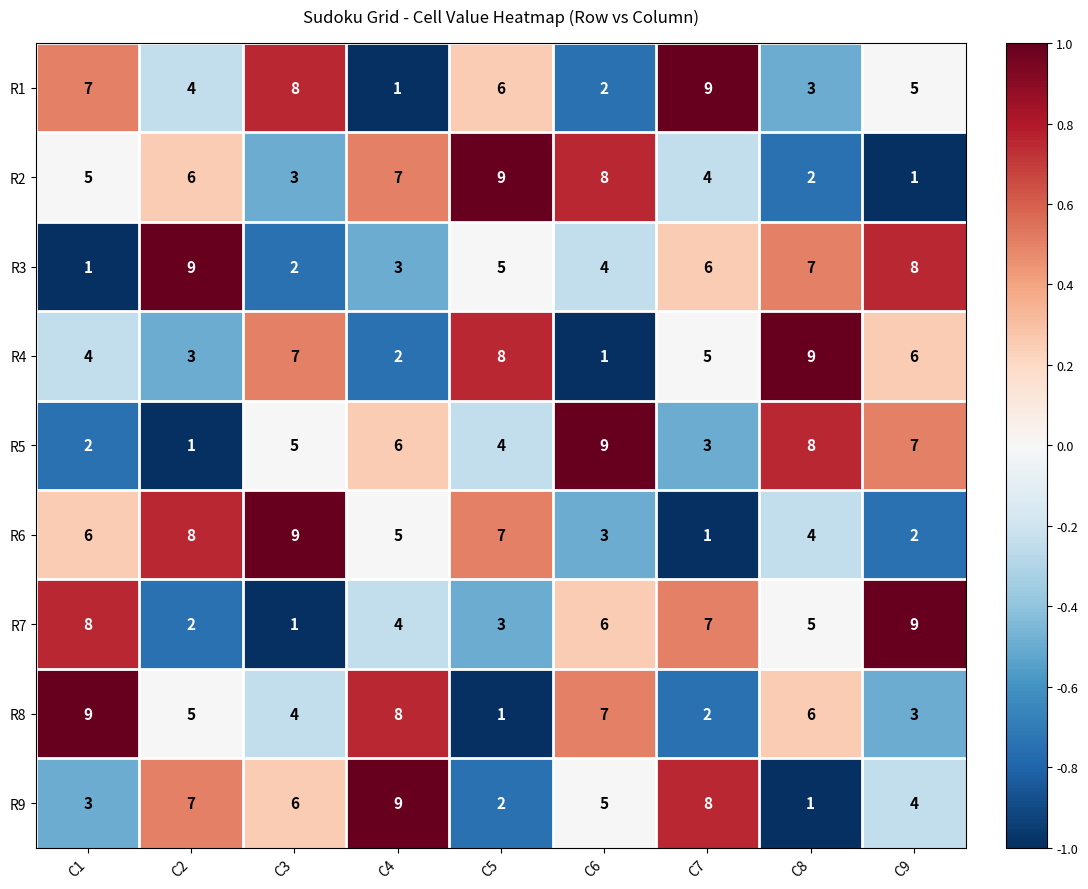

What is the difference between the highest and lowest values at C9?

8